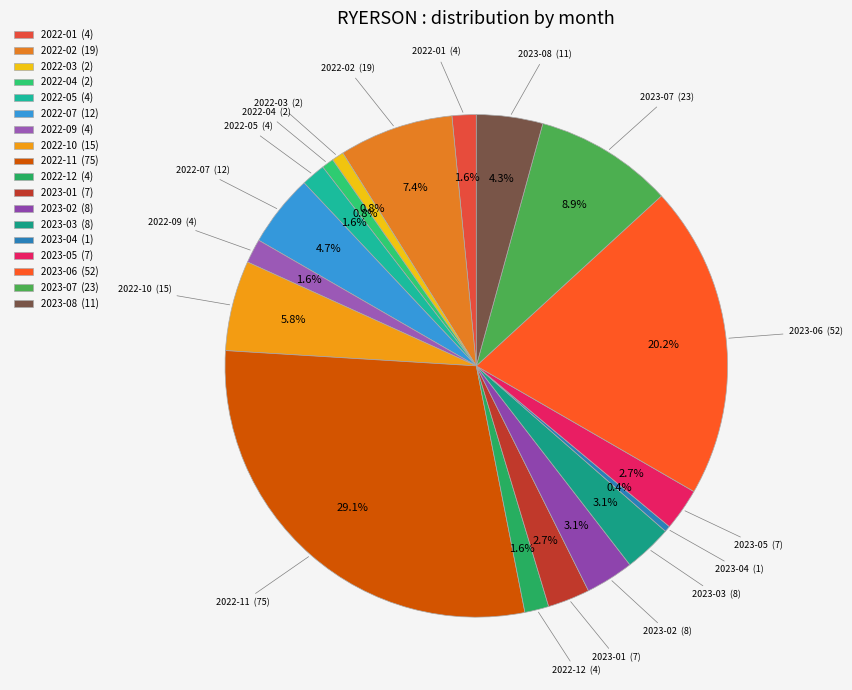

Is 2023-08 (11) the majority of the pie?

No